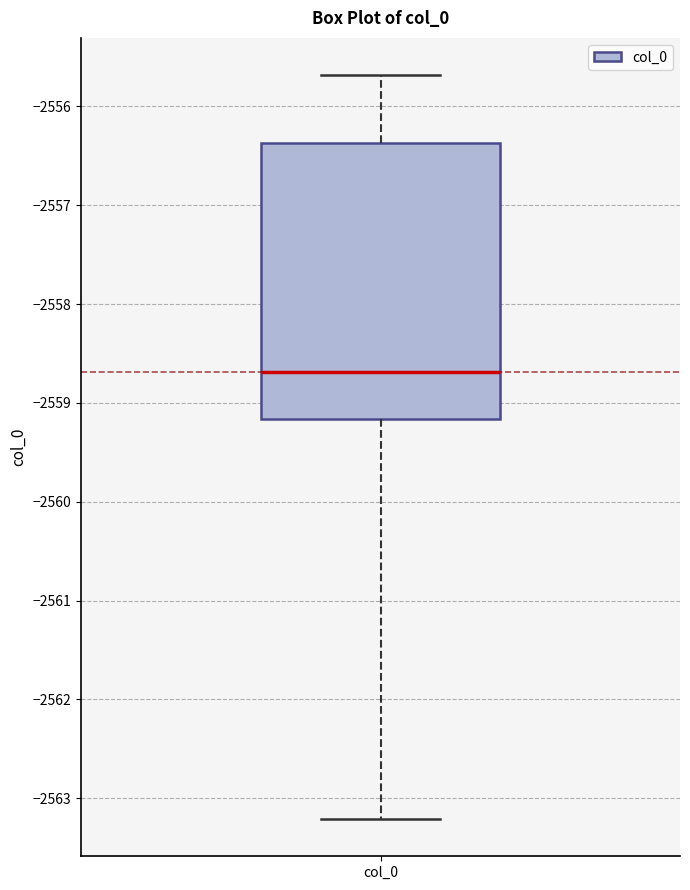

Read this box plot against the y-axis: the position of the median line, the range covered by the box, and the ends of both whiskers. The values are not printed on the chart, so give them approximately, as read against the axis.

median -2558.7, box -2559.2 to -2556.4, whiskers -2563.2 to -2555.7